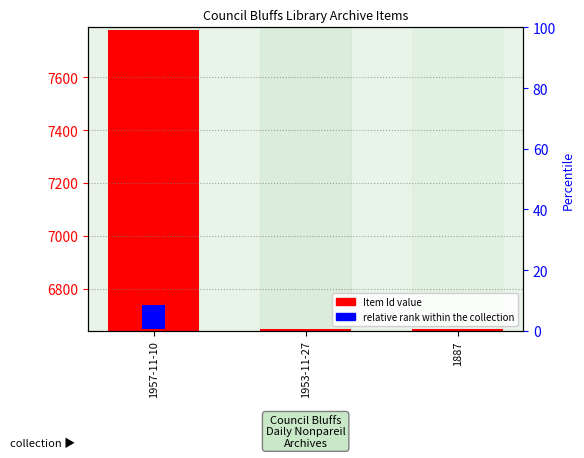

Which category has the highest value in the Item Id (archive number) series?

1957-11-10